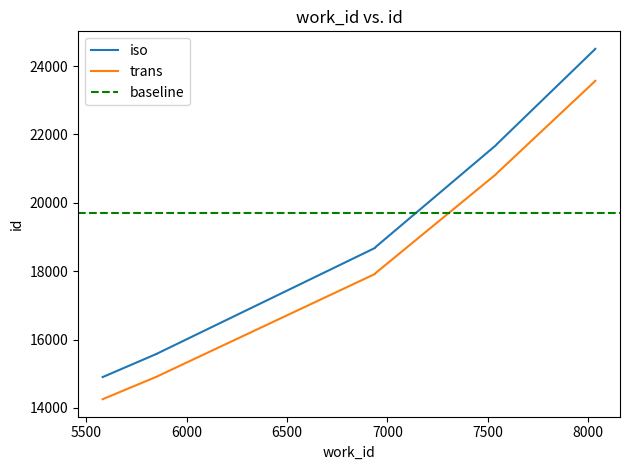

True or false: work_id and id cross at least once.

False